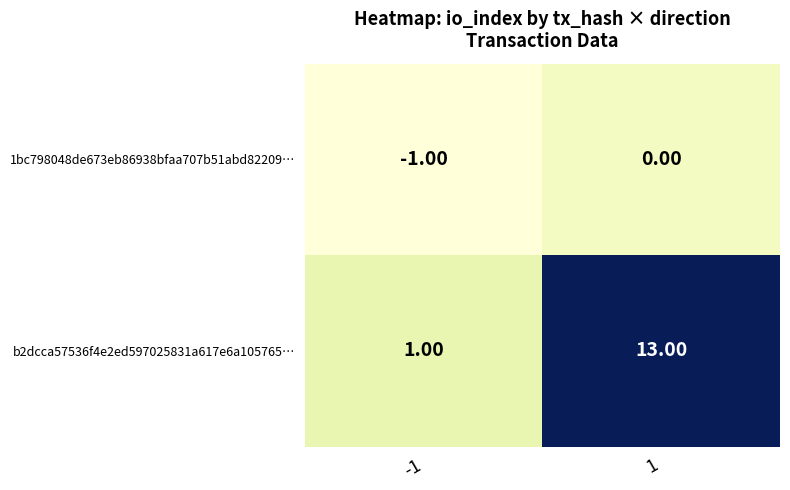

What is the spread (max minus min) of values at 1?

13